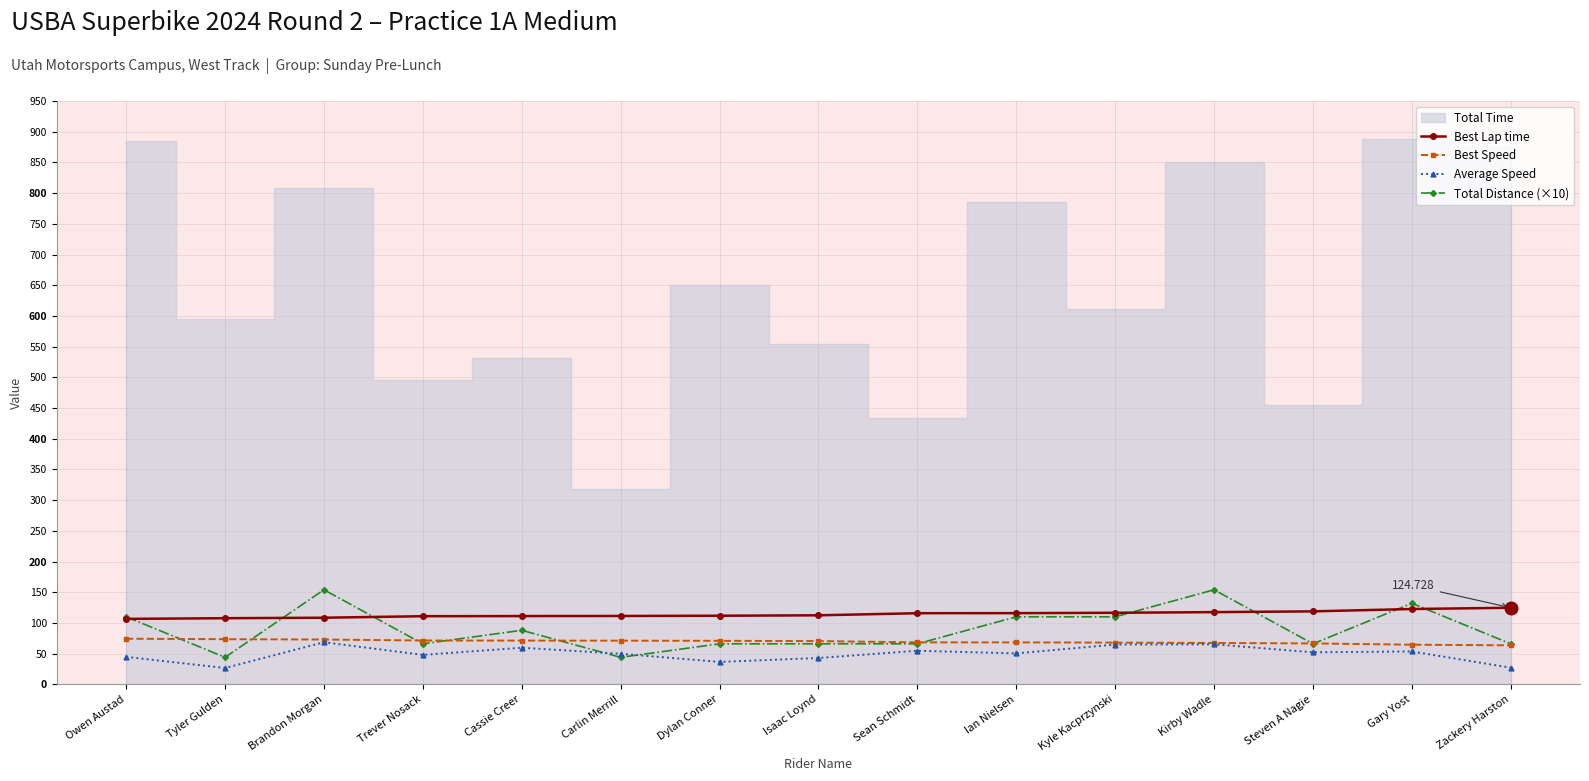

Where is the first local minimum for Total Distance (×10)?

Tyler Gulden